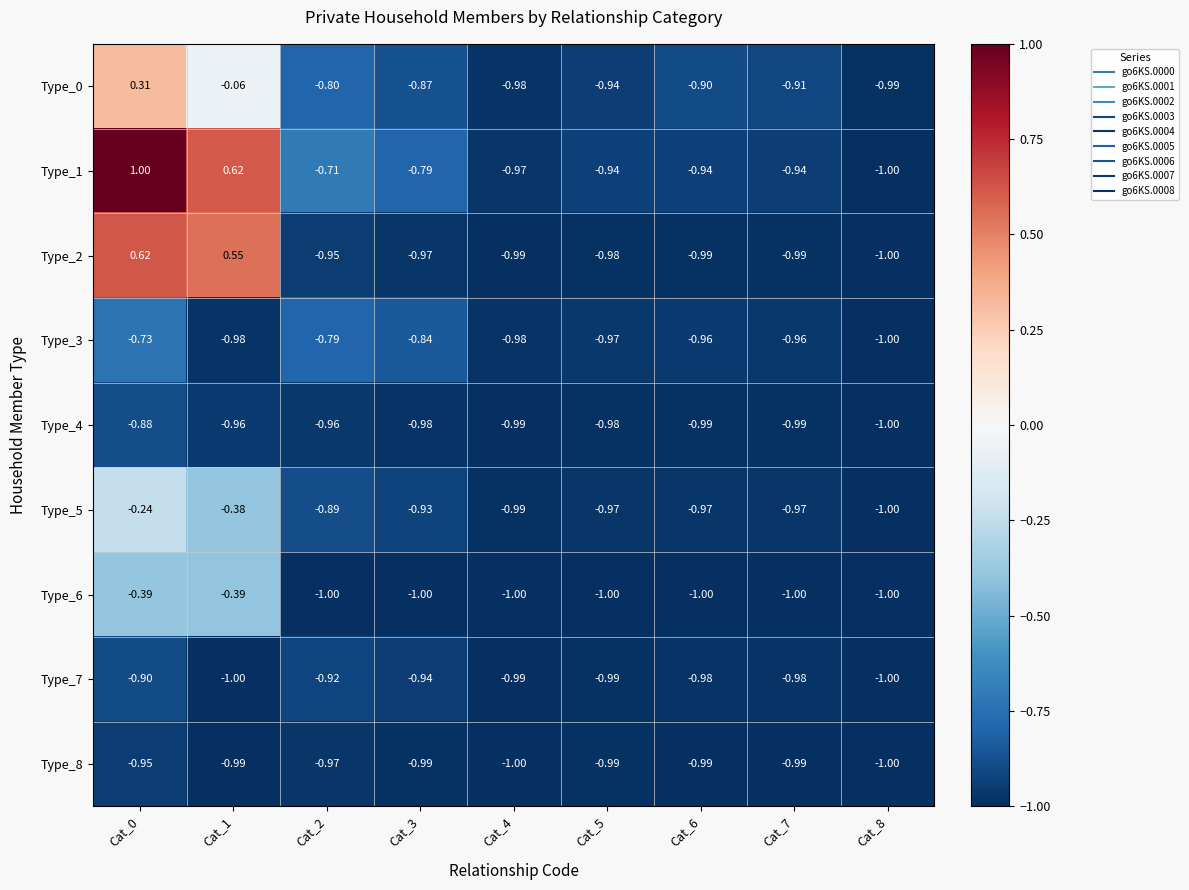

How many categories are shown in the chart?

9